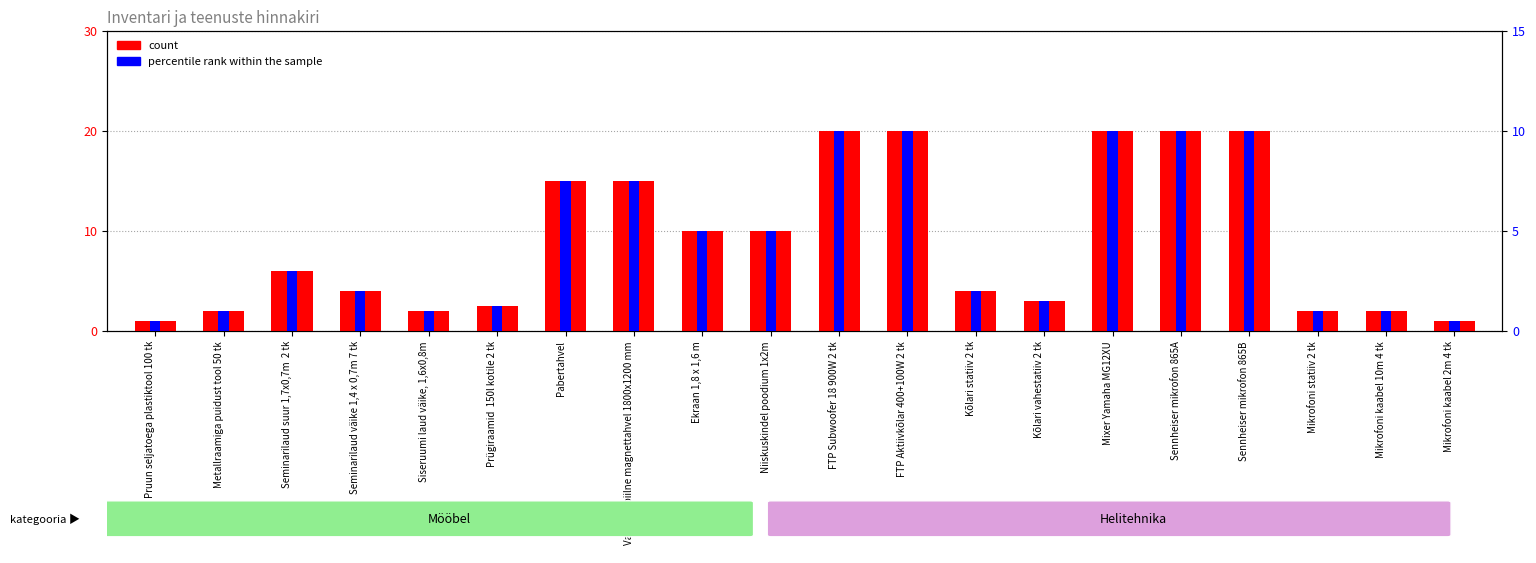

List the labels in order of percentile rank within the sample value, smallest first.

Pruun seljatoega plastiktool 100 tk, Mikrofoni kaabel 2m 4 tk, Metallraamiga puidust tool 50 tk, Siseruumi laud väike, 1,6x0,8m, Mikrofoni statiiv 2 tk, Mikrofoni kaabel 10m 4 tk, Prügiraamid  150l kotile 2 tk, Kõlari vahestatiiv 2 tk, Seminarilaud väike 1,4 x 0,7m 7 tk, Kõlari statiiv 2 tk, Seminarilaud suur 1,7x0,7m  2 tk, Ekraan 1,8 x 1,6 m, Niiskuskindel poodium 1x2m, Pabertahvel, Valge mobiilne magnettahvel 1800x1200 mm, FTP Subwoofer 18 900W 2 tk, FTP Aktiivkõlar 400+100W 2 tk, Mixer Yamaha MG12XU, Sennheiser mikrofon 865A, Sennheiser mikrofon 865B